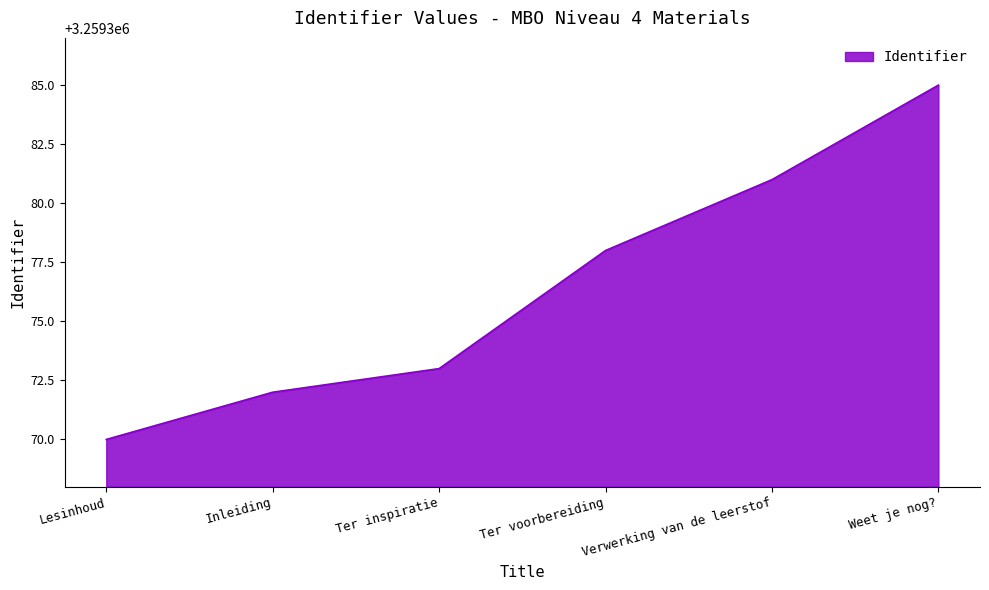

Reading right to left, transcribe all the data shown in this chart.

Weet je nog?=3259385	Verwerking van de leerstof=3259381	Ter voorbereiding=3259378	Ter inspiratie=3259373	Inleiding=3259372	Lesinhoud=3259370